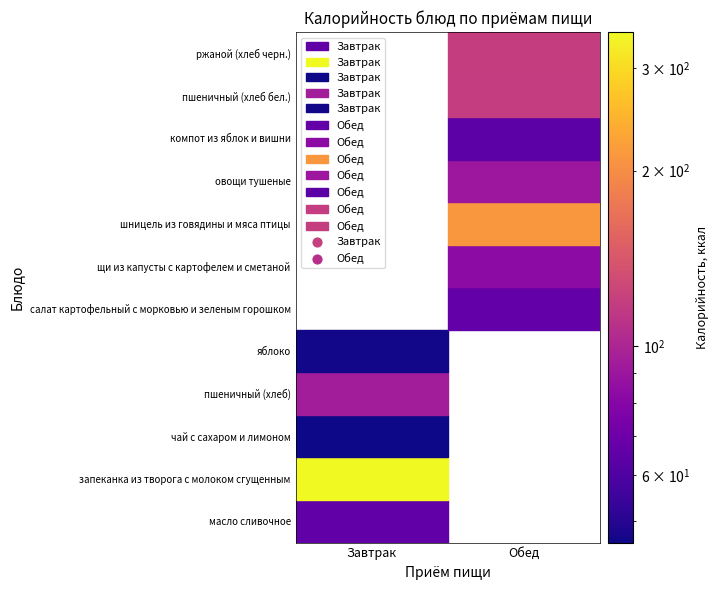

Rank the series by their maximum value, from lowest to highest.

Обед, Завтрак